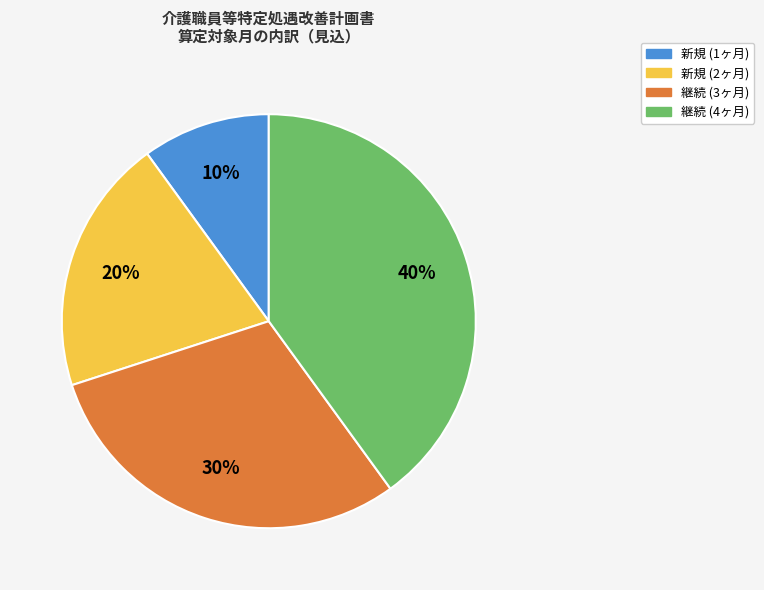

Count the number of slices in the pie.

4